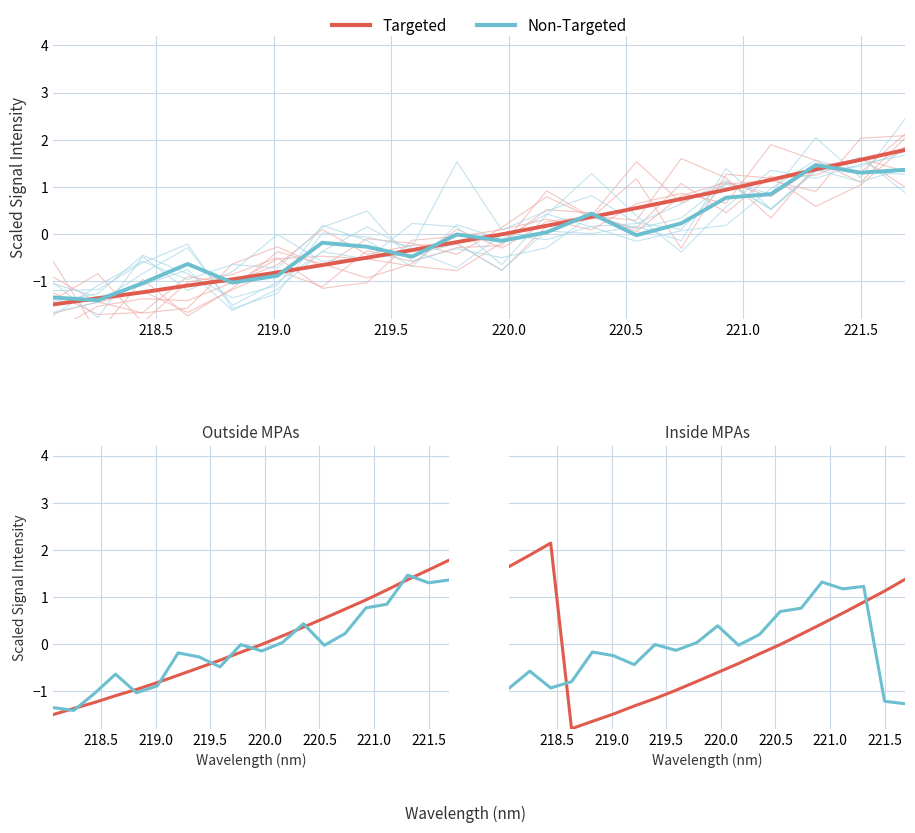

What is the minimum value for Non-Targeted?

-1.3